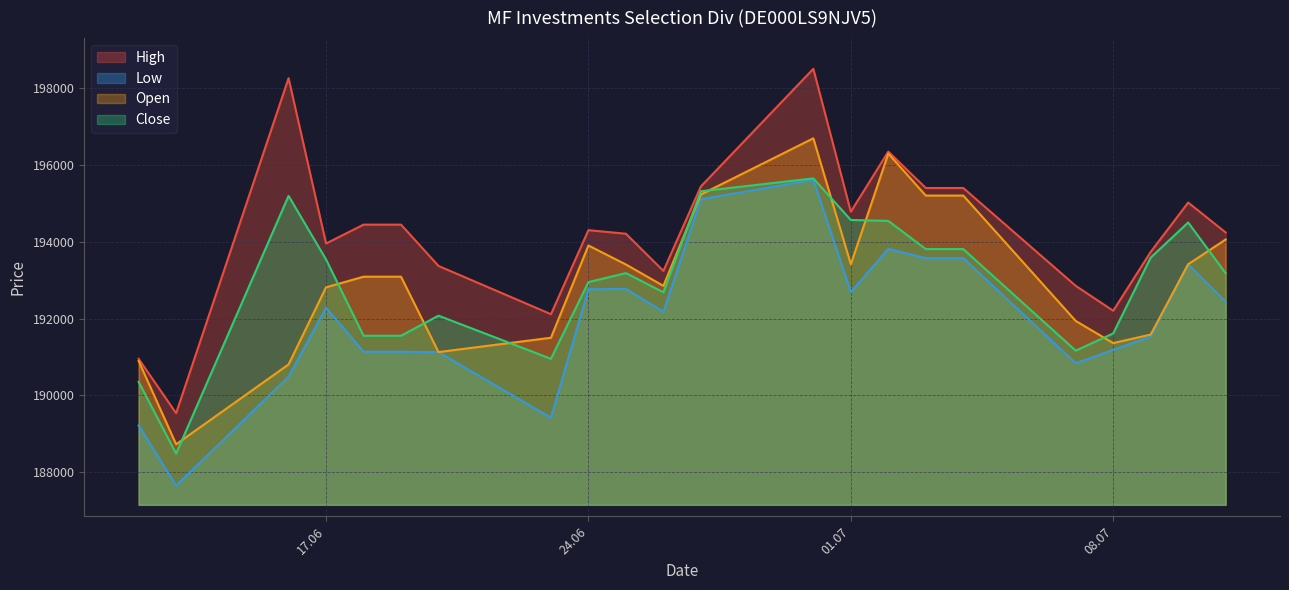

What is the difference between the second highest and second lowest values in the Low series?

5894